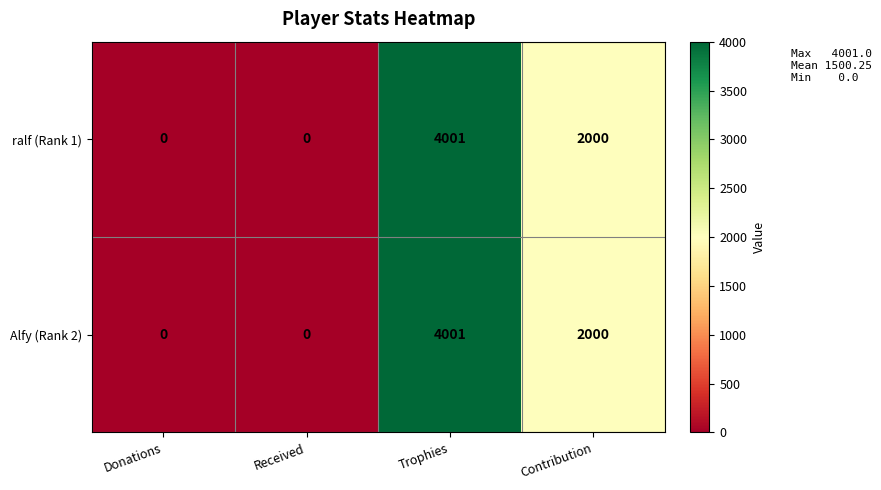

Which category has the highest value across all series?

Trophies